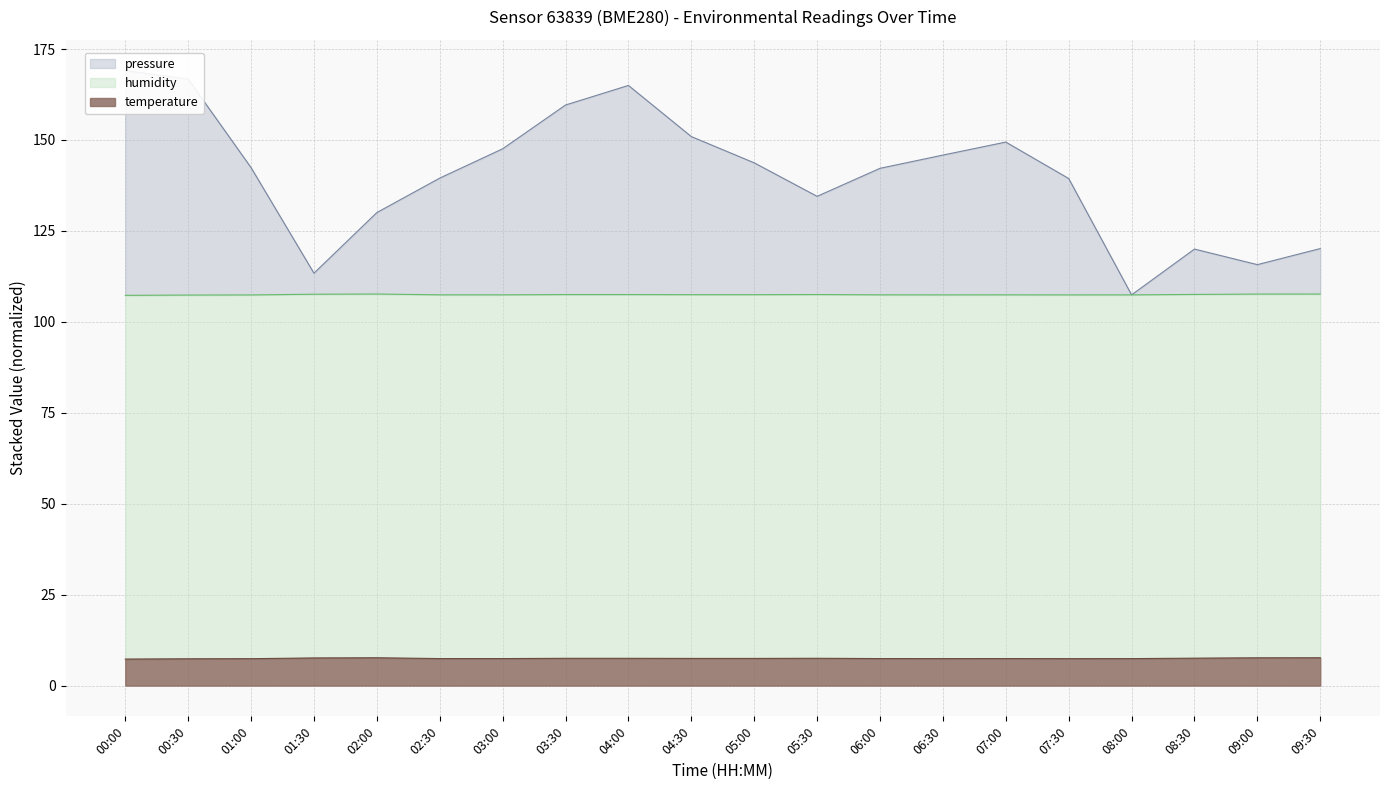

True or false: temperature has a value of 171.7 at 01:00.

False